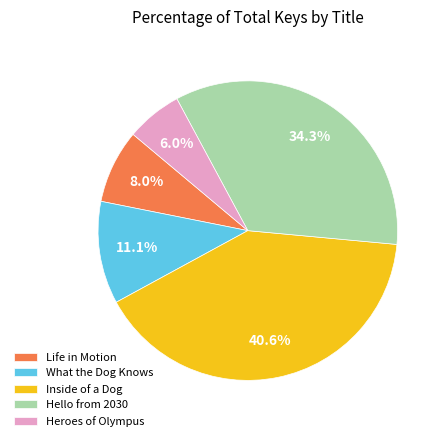

To the nearest percent, what is the combined percentage of Life in Motion and Hello from 2030?

42%